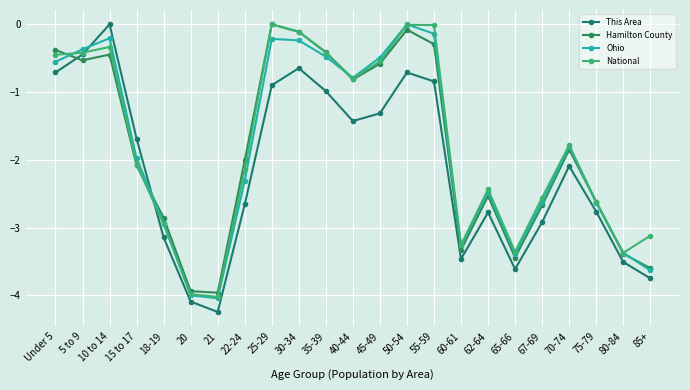

At how many categories does at least one series exceed -3?

17